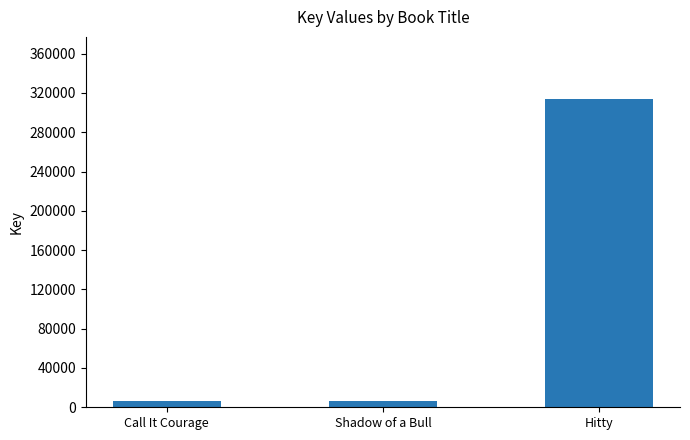

What is the label of the 1st bar from the right?

Hitty